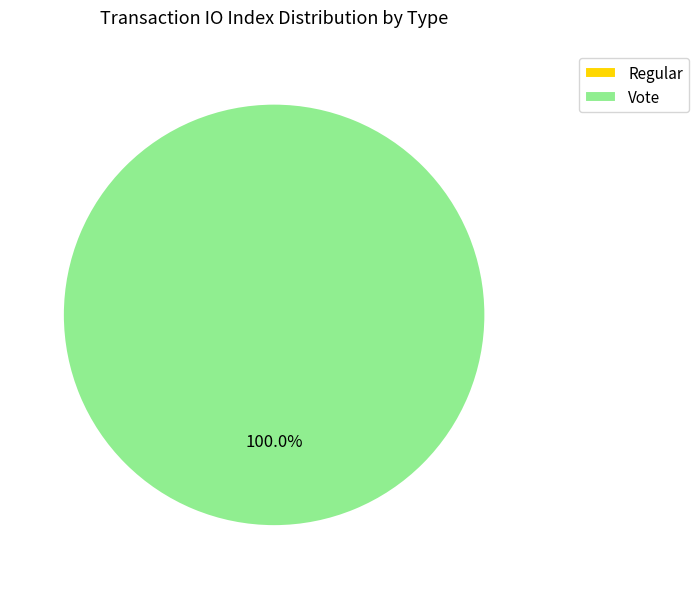

What percentage is the Vote slice, to the nearest percent?

100%